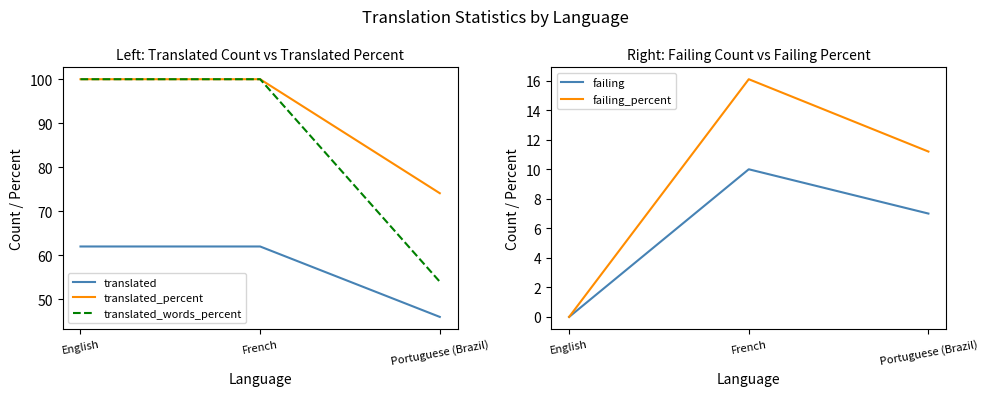

Rank the categories by translated_words_percent value from highest to lowest.

English, French, Portuguese (Brazil)